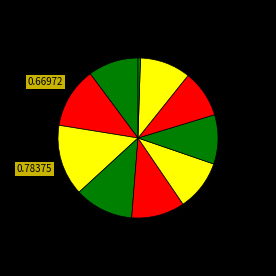

How many slices are in this pie chart?

10